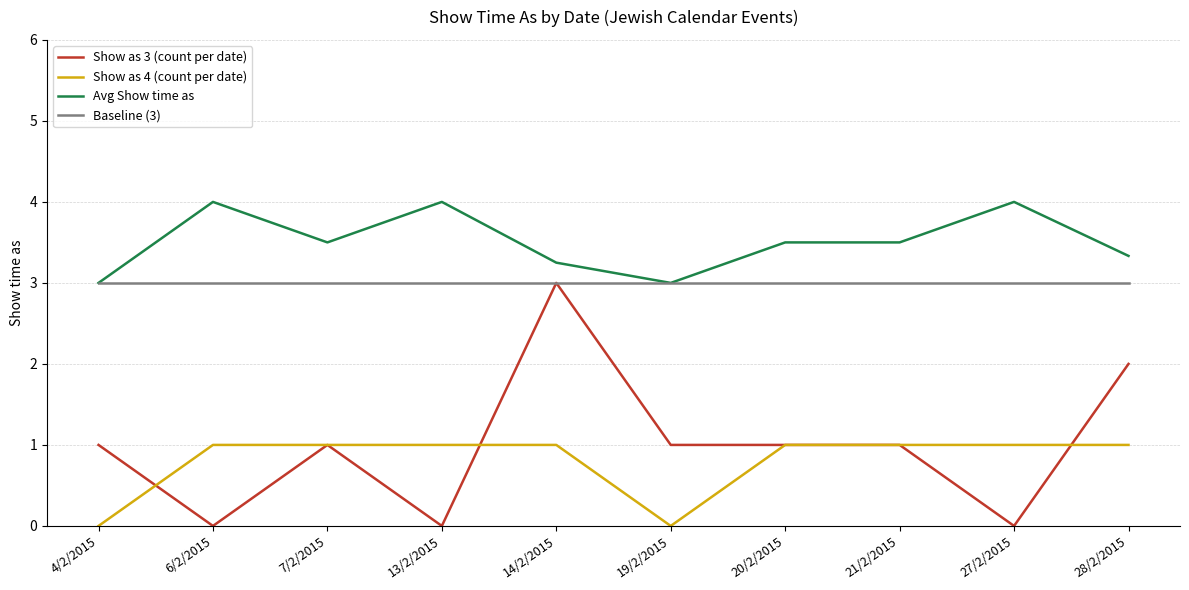

Which series has the largest total across all categories?

Avg Show time as